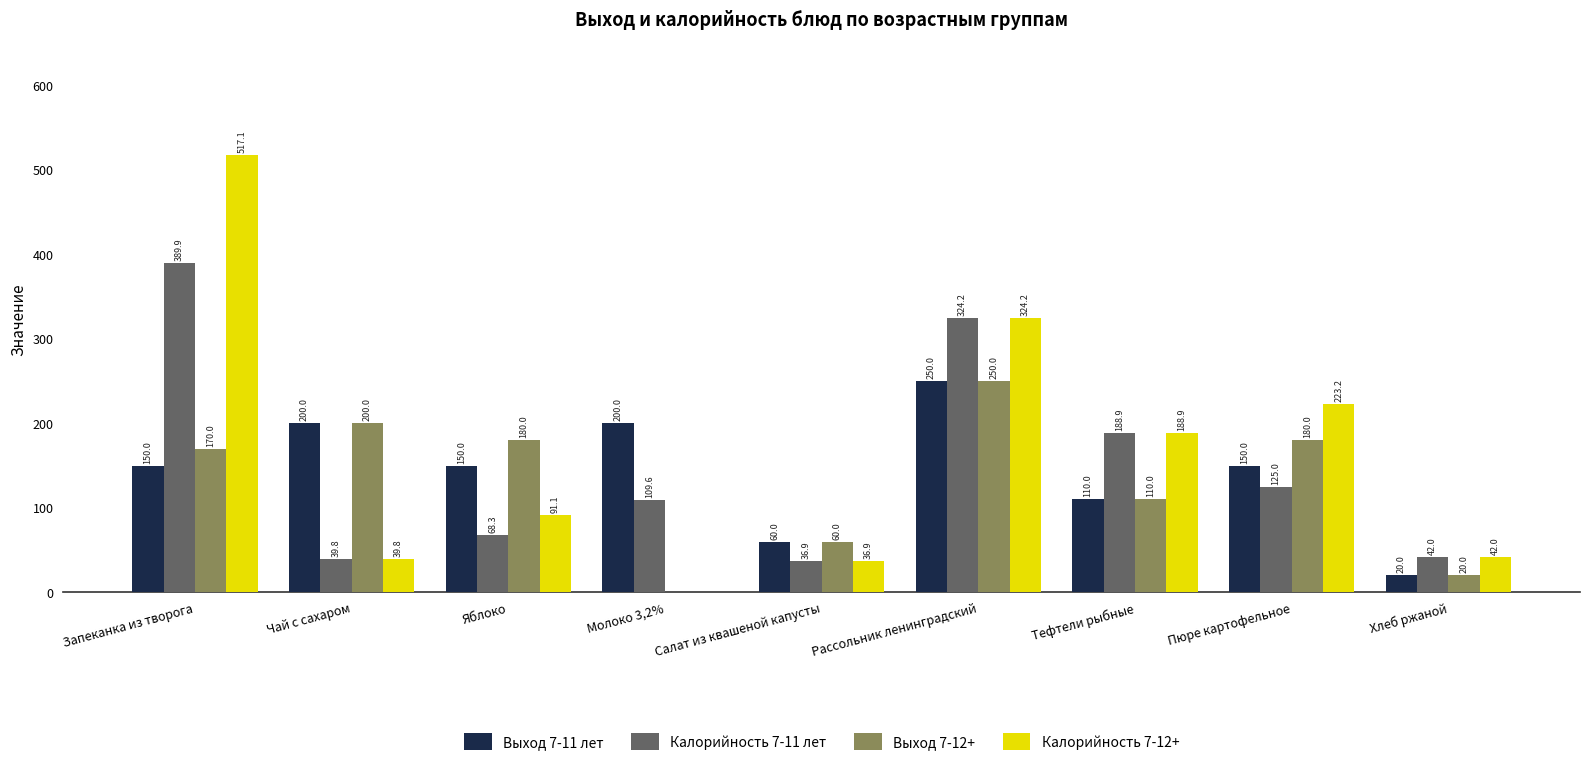

What is the maximum value for Калорийность 7-11 лет?

389.9